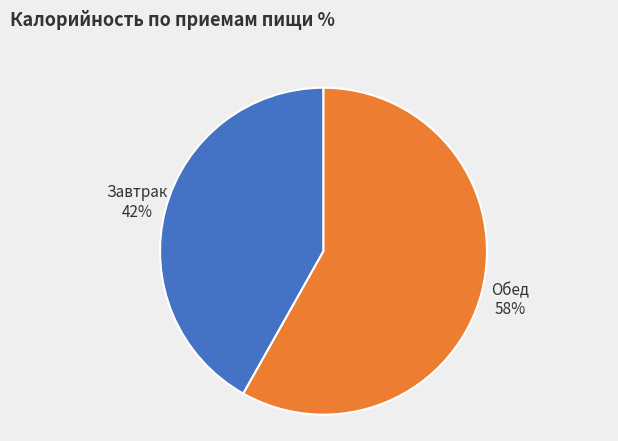

To the nearest percent, what is the average slice percentage?

50%